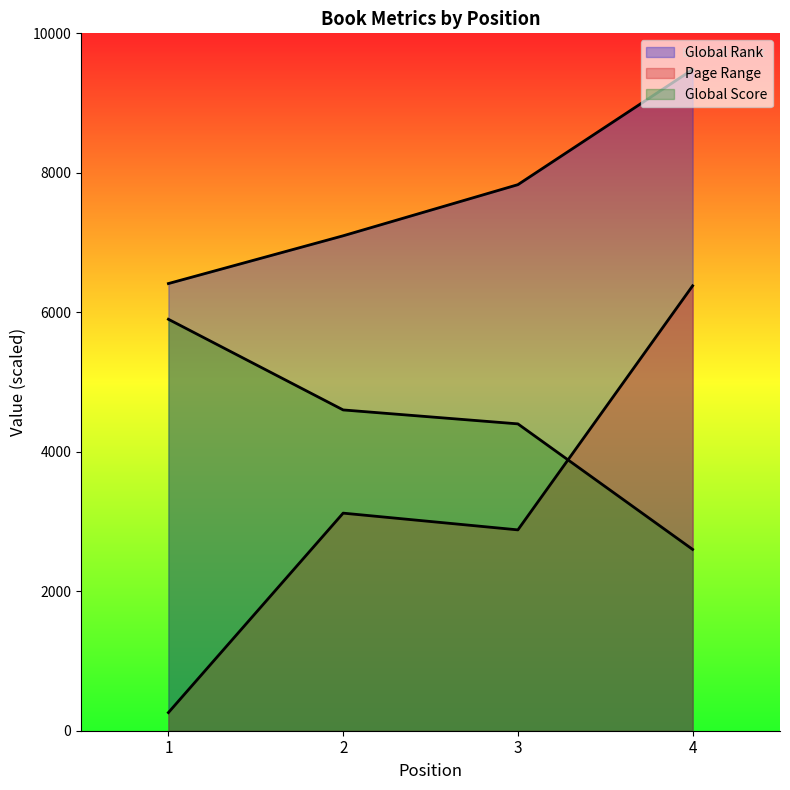

Between 3 and 2, which is larger?

3